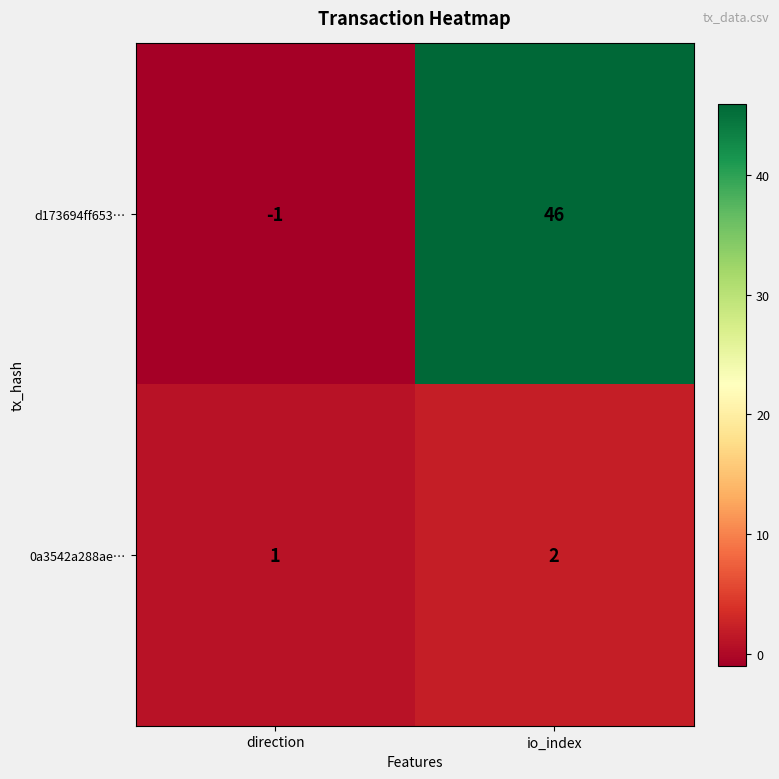

Which series changed the most between direction and io_index?

d173694ff653…